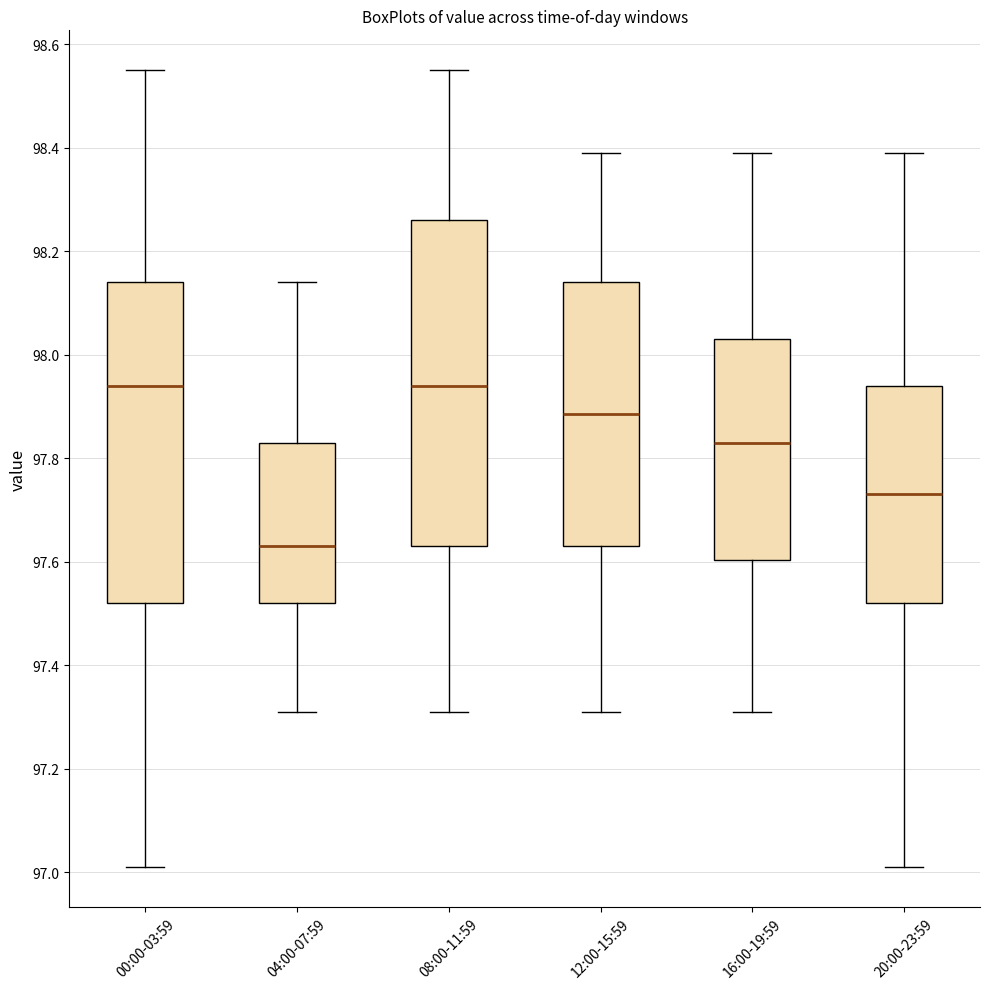

Reading left to right, read every box against the y-axis: the position of its median line, the range the box covers, and the ends of its whiskers. The values are not printed on the chart, so give them approximately, as read against the axis.

00:00-03:59: median 97.94, box 97.52 to 98.14, whiskers 97.02 to 98.56
04:00-07:59: median 97.64, box 97.52 to 97.84, whiskers 97.32 to 98.14
08:00-11:59: median 97.94, box 97.64 to 98.26, whiskers 97.32 to 98.56
12:00-15:59: median 97.88, box 97.64 to 98.14, whiskers 97.32 to 98.40
16:00-19:59: median 97.84, box 97.60 to 98.04, whiskers 97.32 to 98.40
20:00-23:59: median 97.74, box 97.52 to 97.94, whiskers 97.02 to 98.40